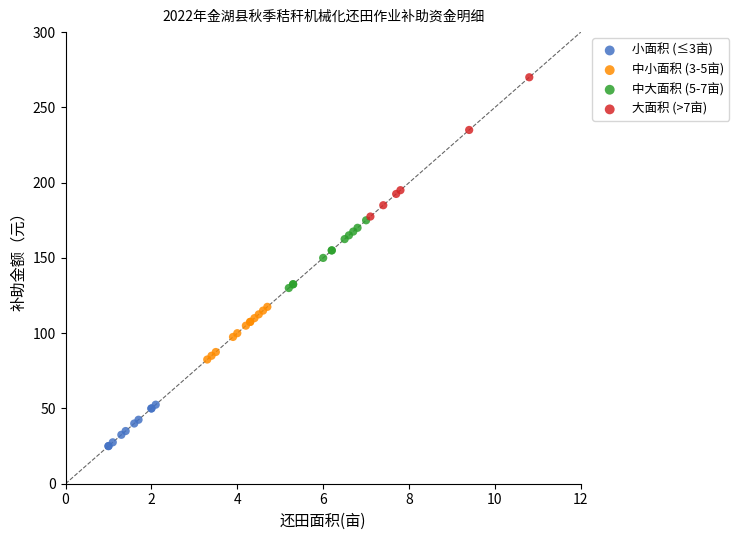

Which series contains the lowest Y value?

小面积 (≤3亩)